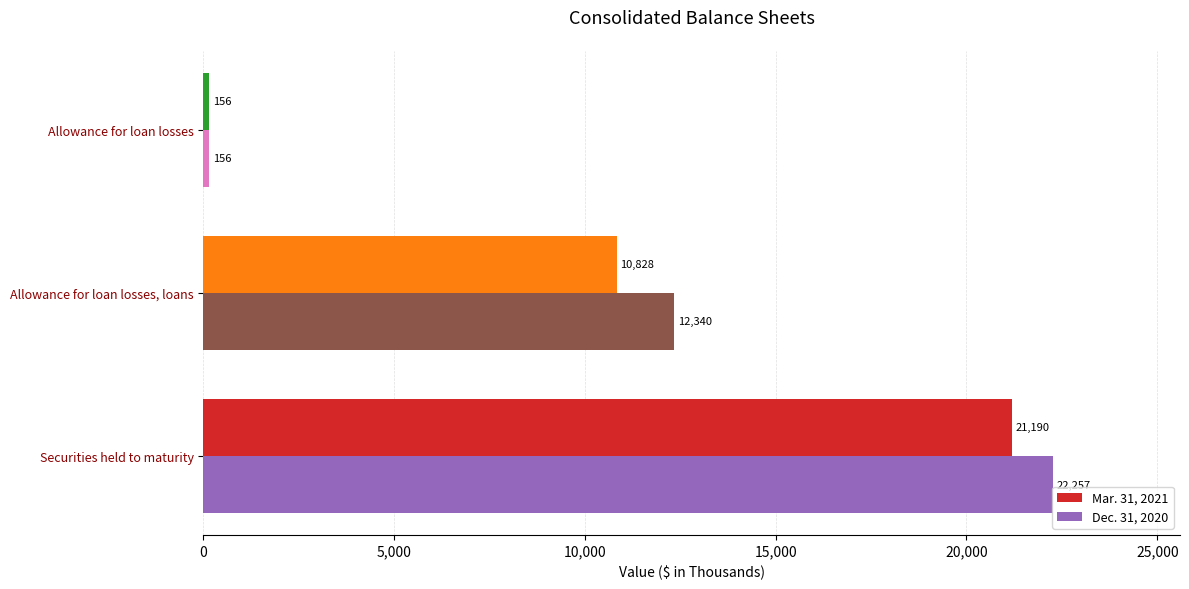

Which series has the largest range (max minus min)?

Dec. 31, 2020